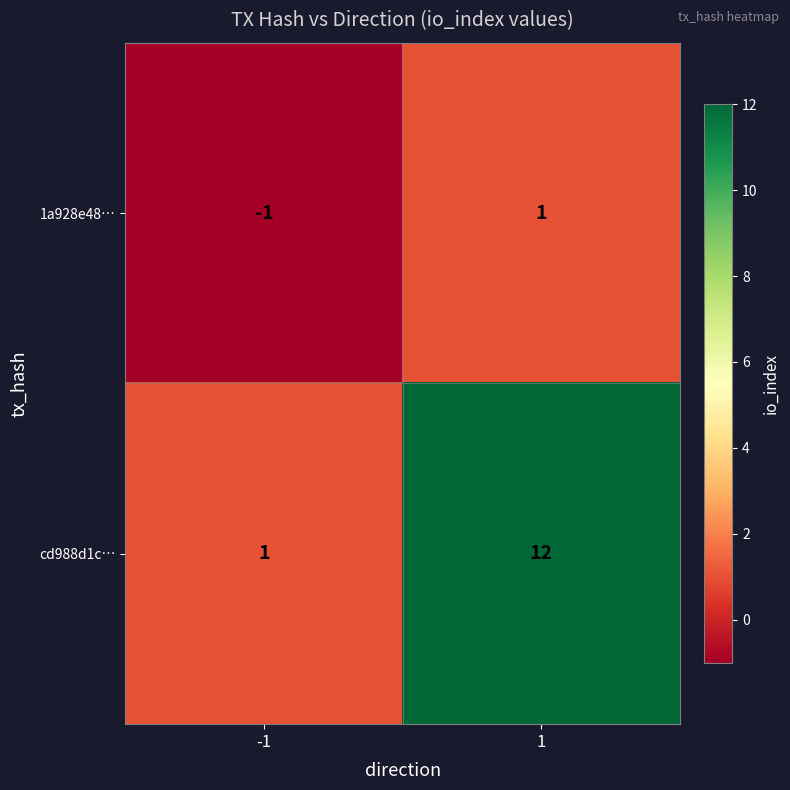

Rank the series by their maximum value, from lowest to highest.

1a928e48…, cd988d1c…